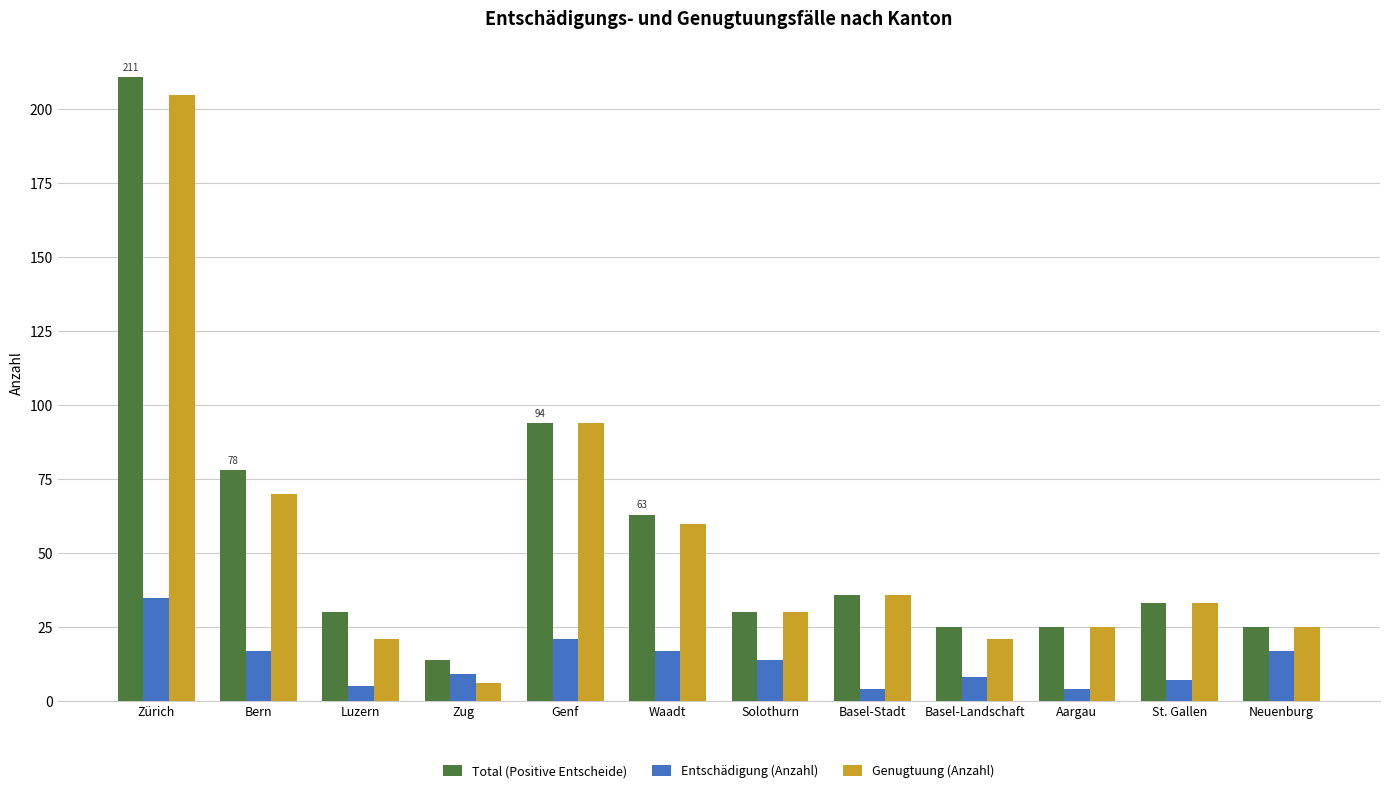

The value of Genugtuung (Anzahl) at Aargau is 8. True or false?

False